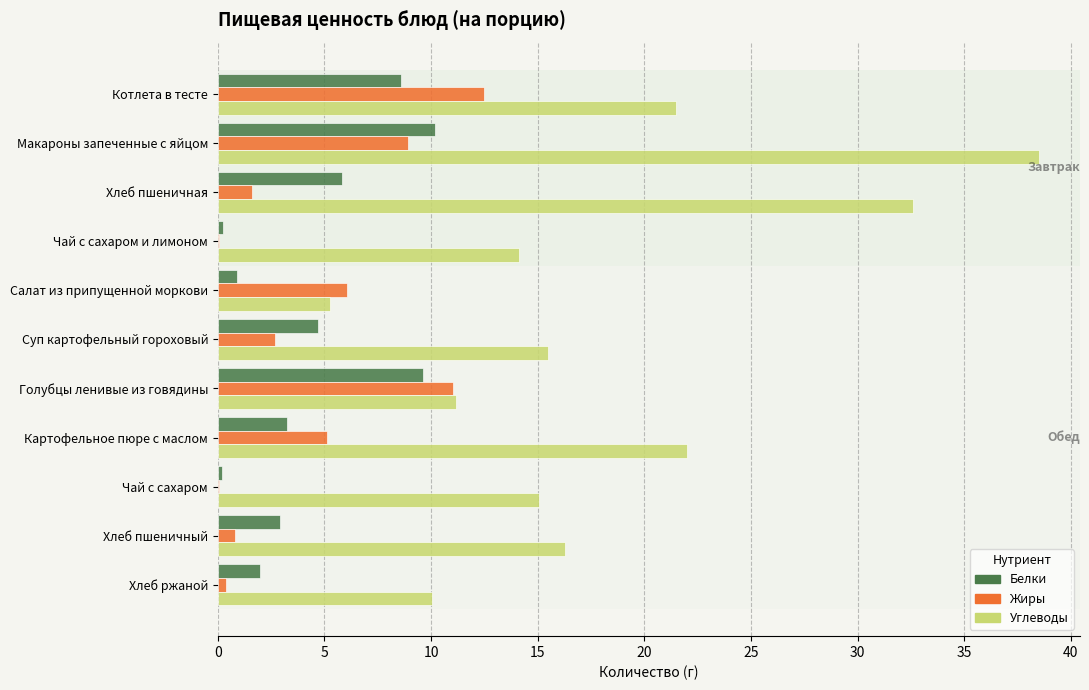

What is the sum of the Белки values at Картофельное пюре с маслом and Суп картофельный гороховый?

8.0